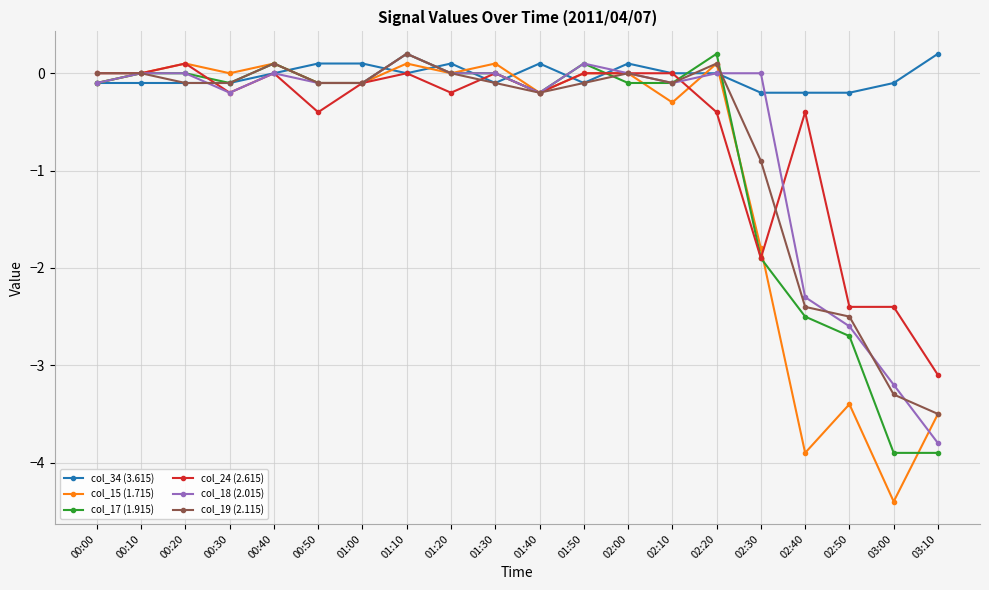

Count the number of data series in this chart.

6